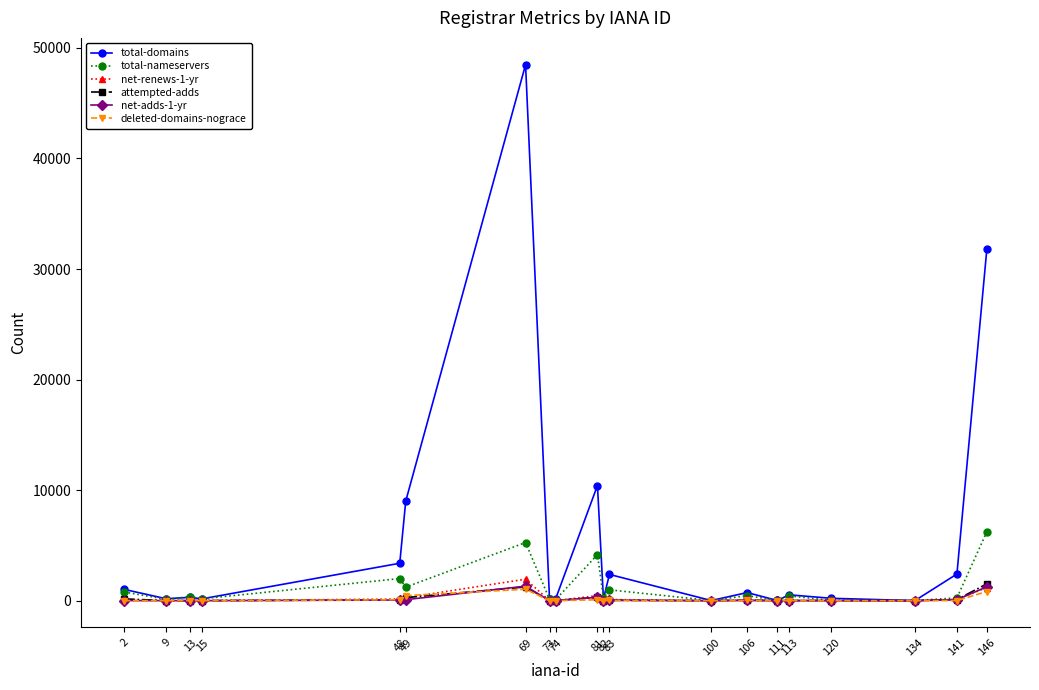

Which series has the largest total across all categories?

total-domains